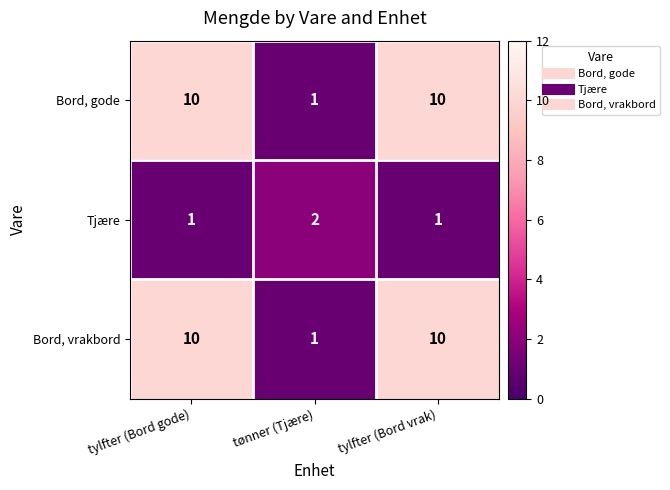

Read the Bord, vrakbord value at tylfter (Bord gode).

10